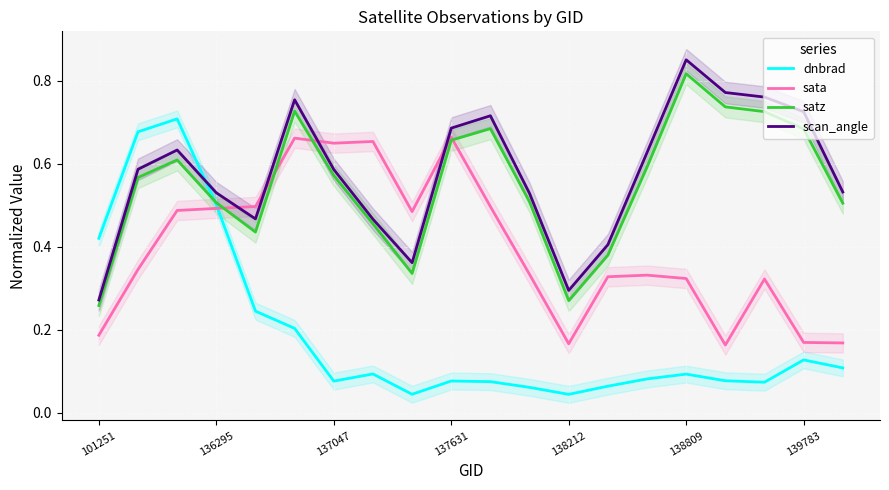

What are all the series names shown in the legend?

dnbrad, sata, satz, scan_angle